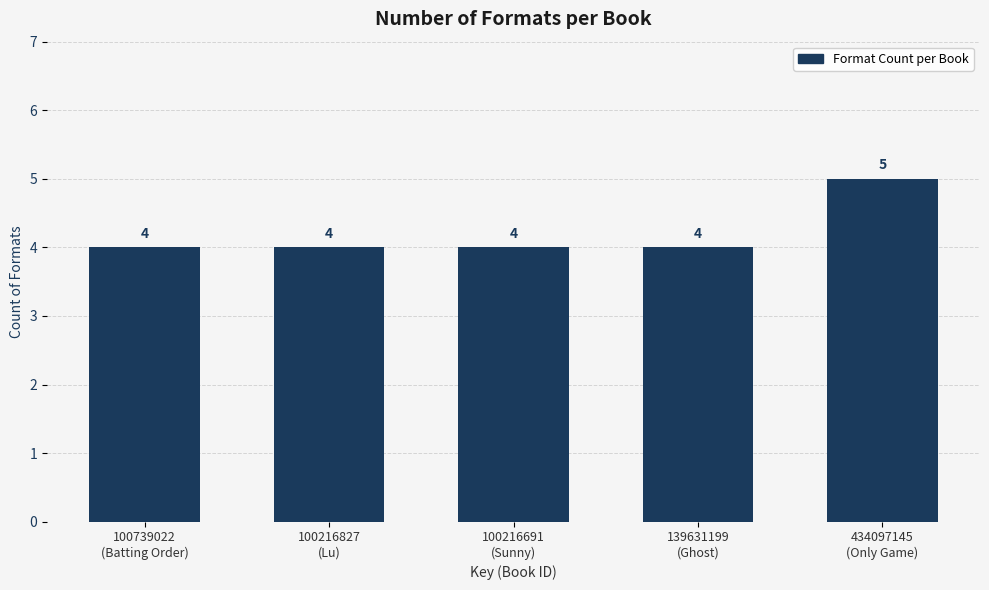

Reading right to left, extract all data points from this chart.

5	4	4	4	4